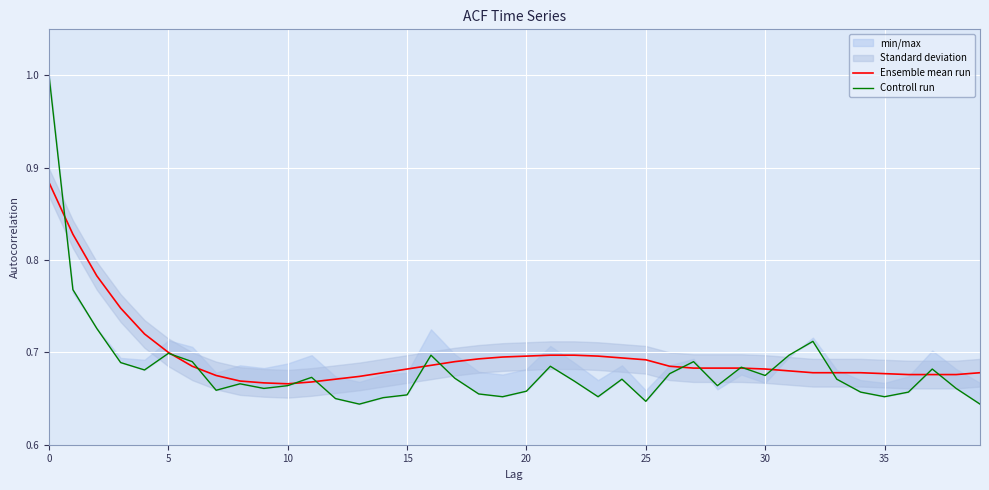

Reading left to right, extract all data points from this chart.

Ensemble mean run: 0.9	0.8	0.8	0.7	0.7	0.7	0.7	0.7	0.7	0.7	0.7	0.7	0.7	0.7	0.7	0.7	0.7	0.7	0.7	0.7	0.7	0.7	0.7	0.7	0.7	0.7	0.7	0.7	0.7	0.7	0.7	0.7	0.7	0.7	0.7	0.7	0.7	0.7	0.7	0.7
Controll run: 1.0	0.8	0.7	0.7	0.7	0.7	0.7	0.7	0.7	0.7	0.7	0.7	0.7	0.6	0.7	0.7	0.7	0.7	0.7	0.7	0.7	0.7	0.7	0.7	0.7	0.6	0.7	0.7	0.7	0.7	0.7	0.7	0.7	0.7	0.7	0.7	0.7	0.7	0.7	0.6